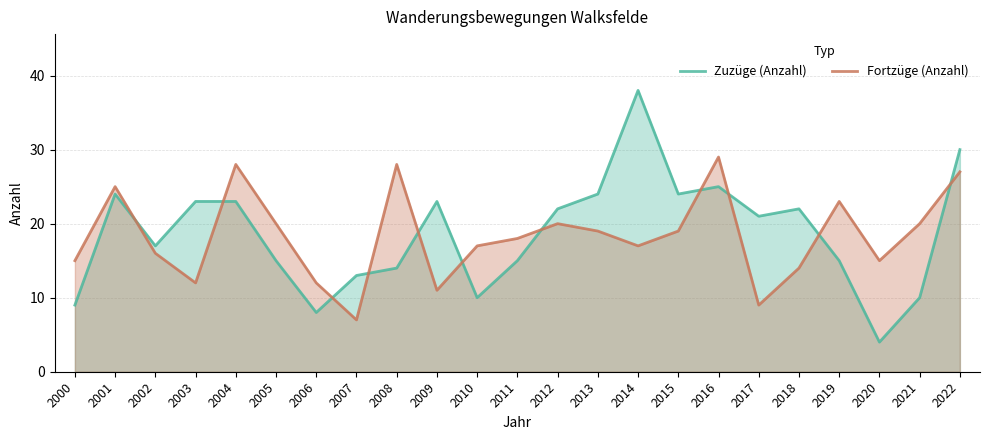

At 2001, list the series in order from largest to smallest.

Fortzüge (Anzahl), Zuzüge (Anzahl)